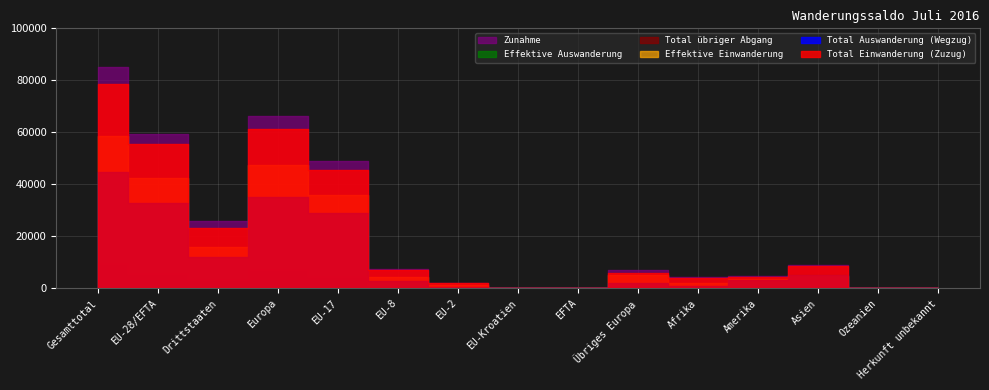

What is the difference between the Effektive Einwanderung values at Asien and EU-17?

31155